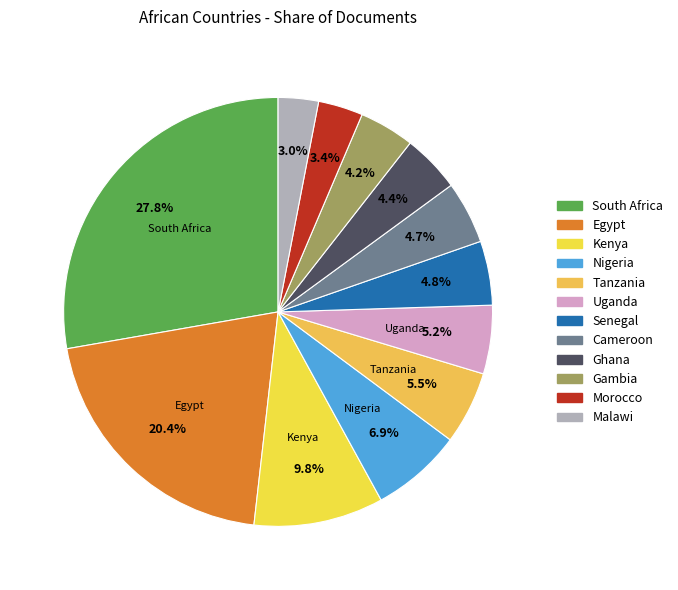

Is there a majority slice in this chart?

No